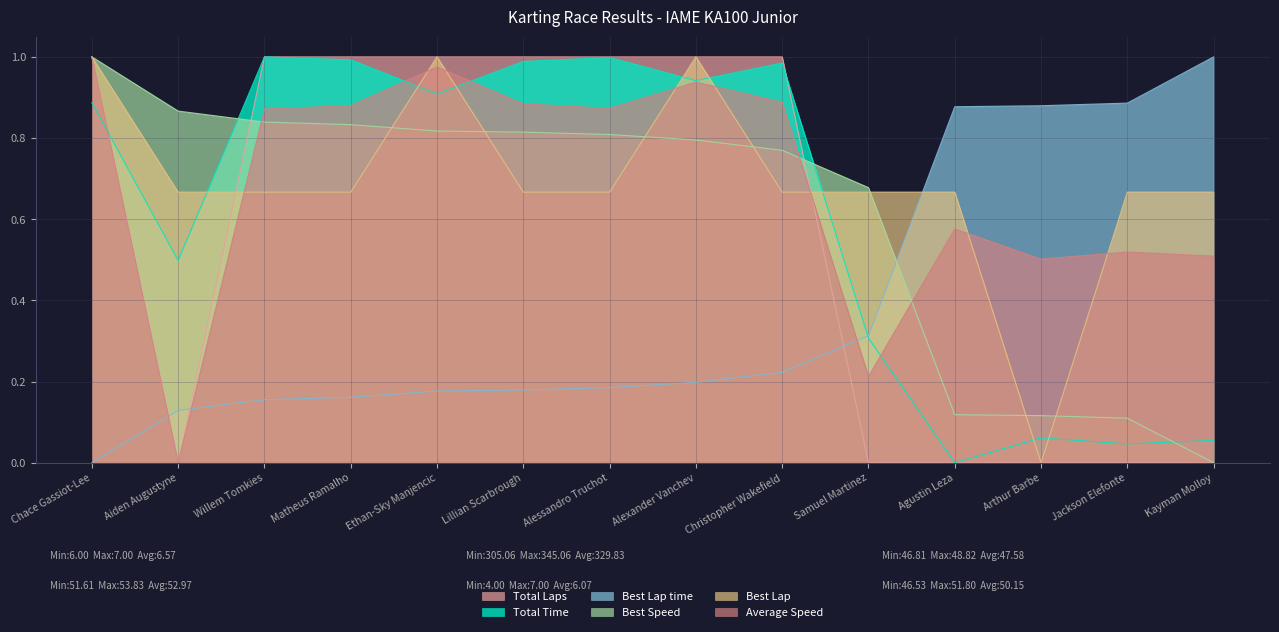

What is the average value of the Best Lap series?

0.7